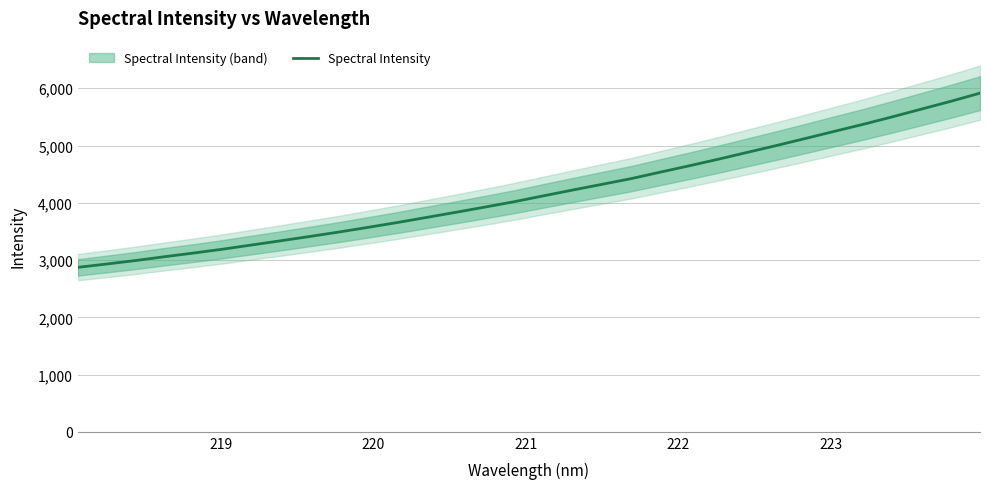

What is the maximum value for Spectral Intensity?

5914.8